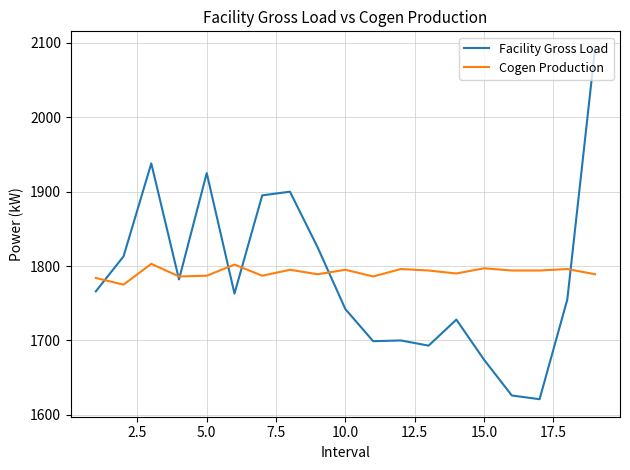

Which series has the widest spread of values?

Facility Gross Load